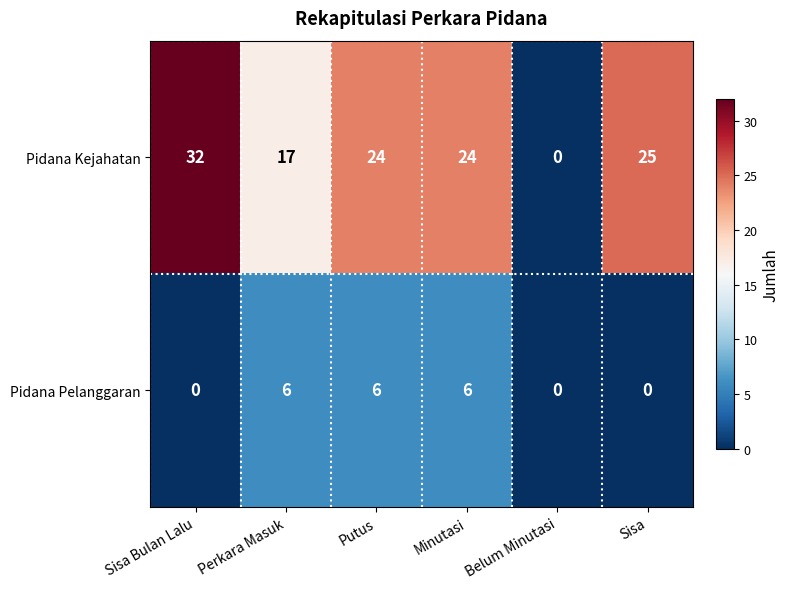

Which category has the highest value in the Pidana Kejahatan series?

Sisa Bulan Lalu